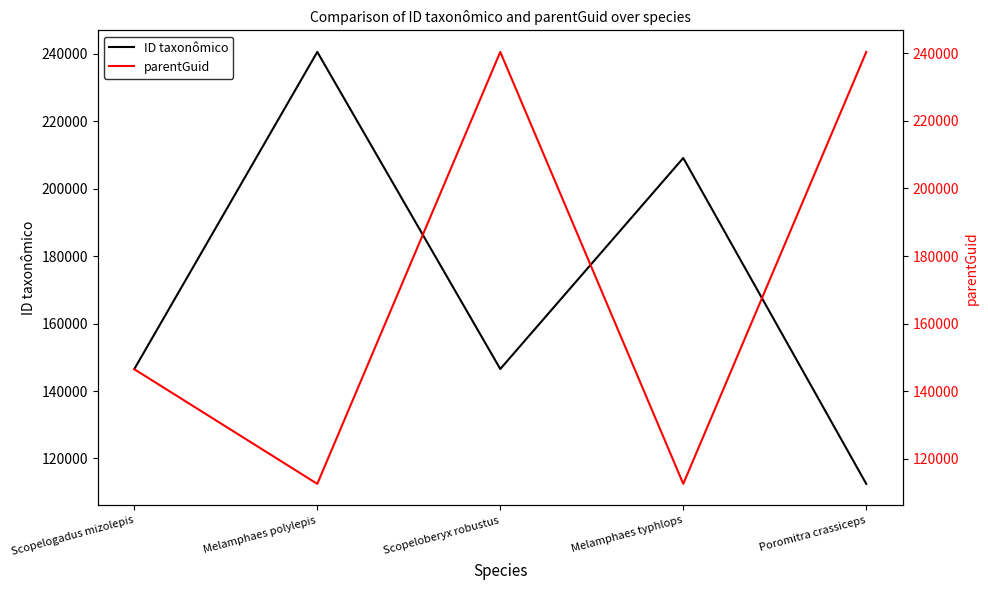

Rank the series by their average value, from highest to lowest.

ID taxonômico, parentGuid